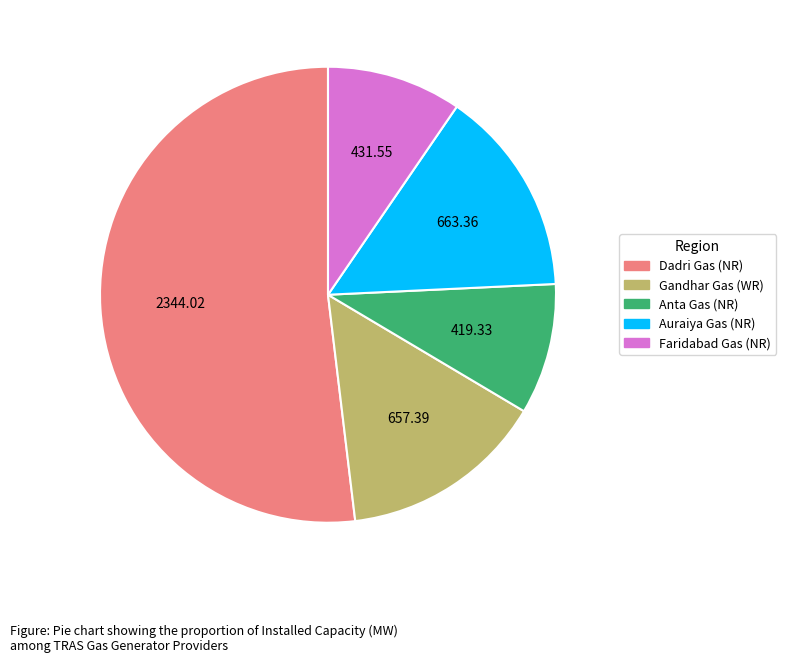

Combined, do Auraiya Gas (NR) and Dadri Gas (NR) account for over 50%?

Yes